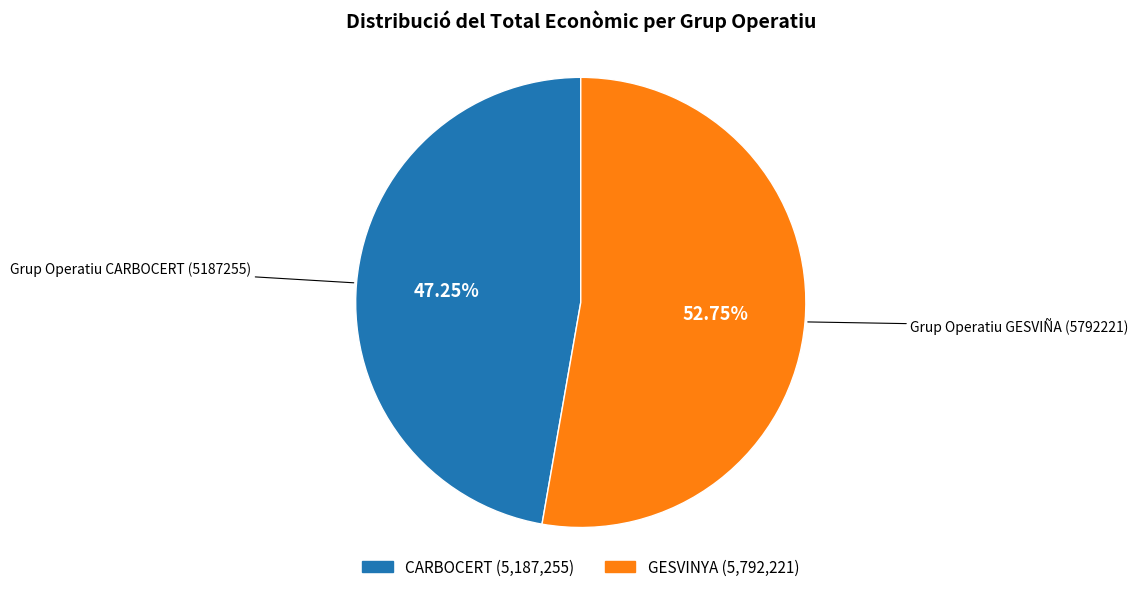

Does any single category account for the majority?

Yes